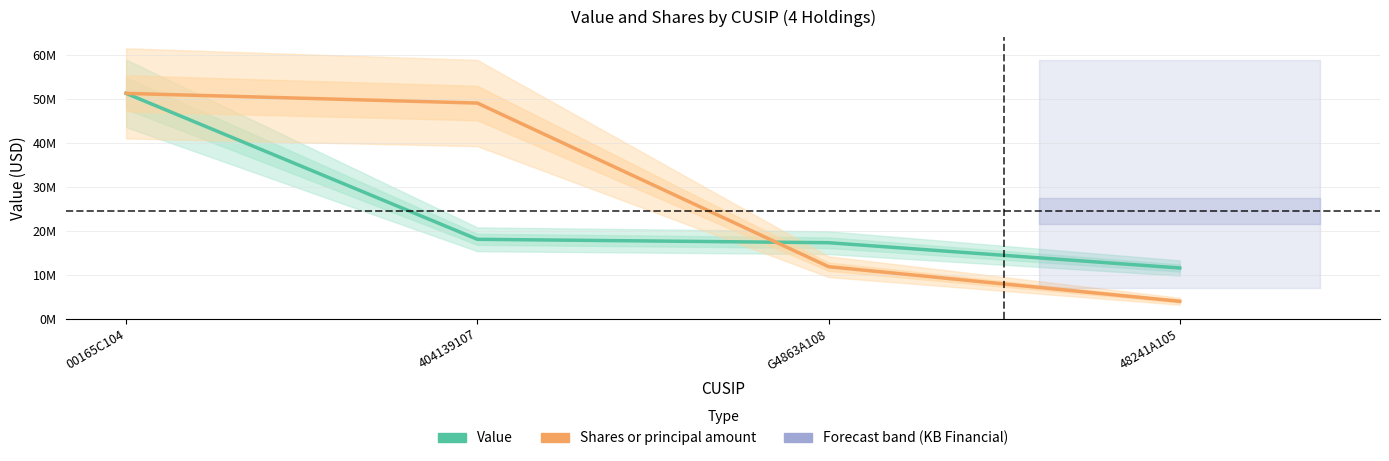

True or false: Shares or principal amount has more than 1 points higher than both neighbors.

False